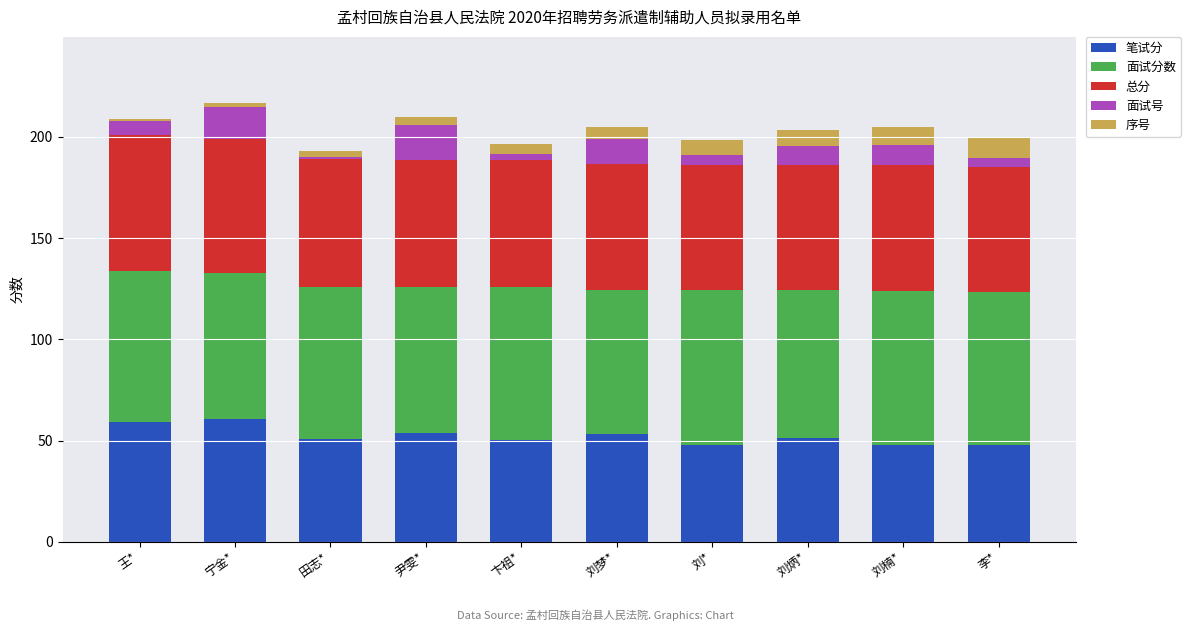

What are all the series names shown in the legend?

笔试分, 面试分数, 总分, 面试号, 序号